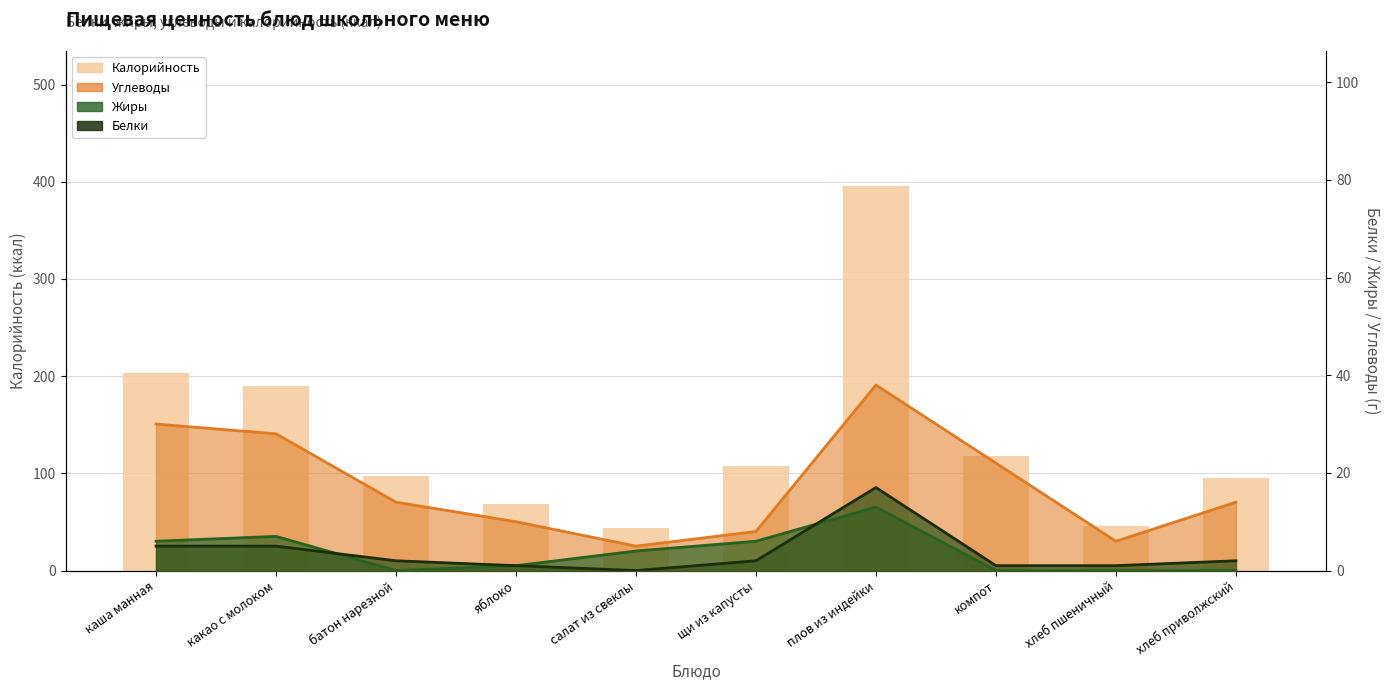

Which has a higher value, хлеб пшеничный or компот?

компот